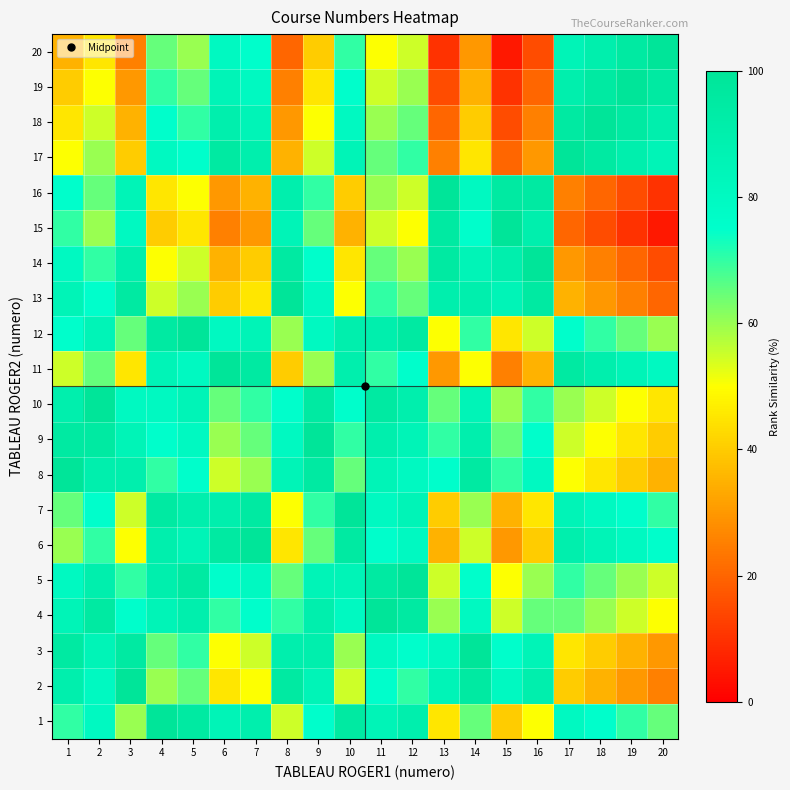

Which series changed the most between 14 and 17?

2